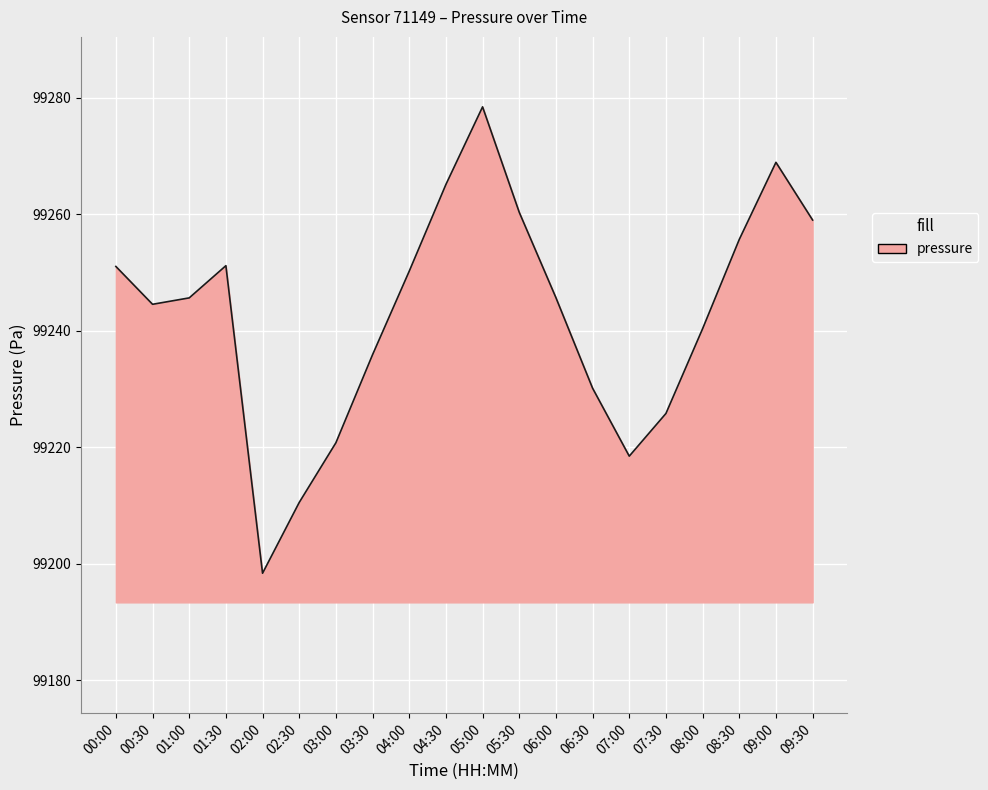

Read the value at 09:30.

99259.0